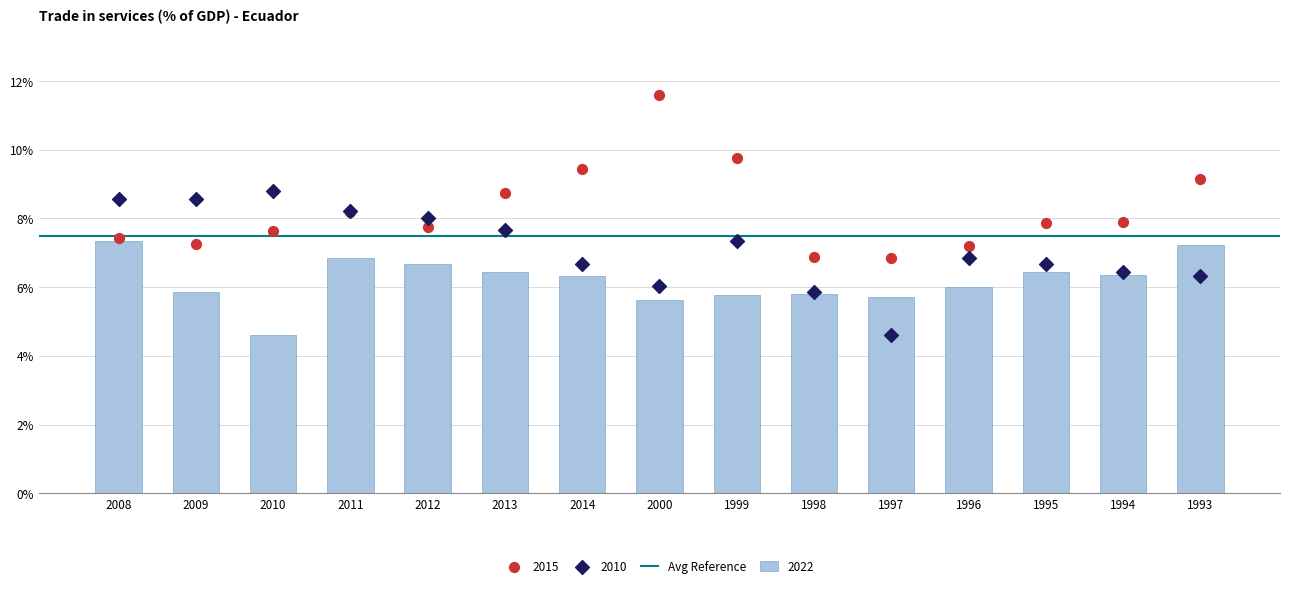

Which series has the largest total across all categories?

2015